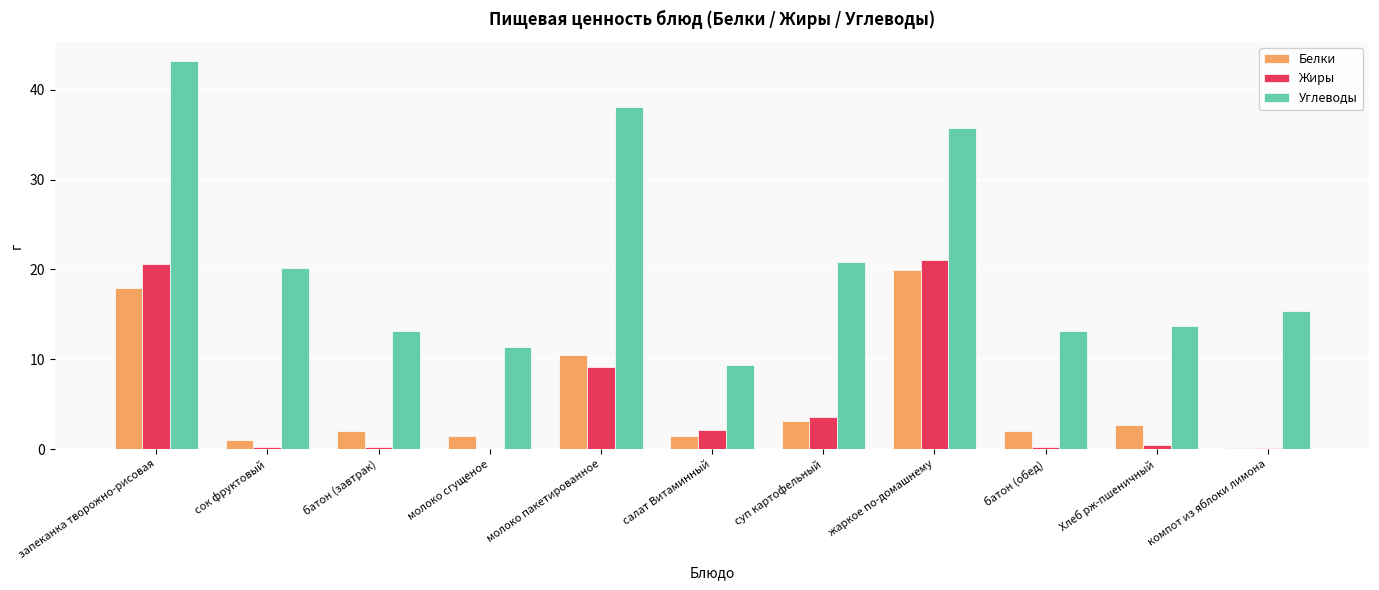

Does the chart contain stacked bars?

No